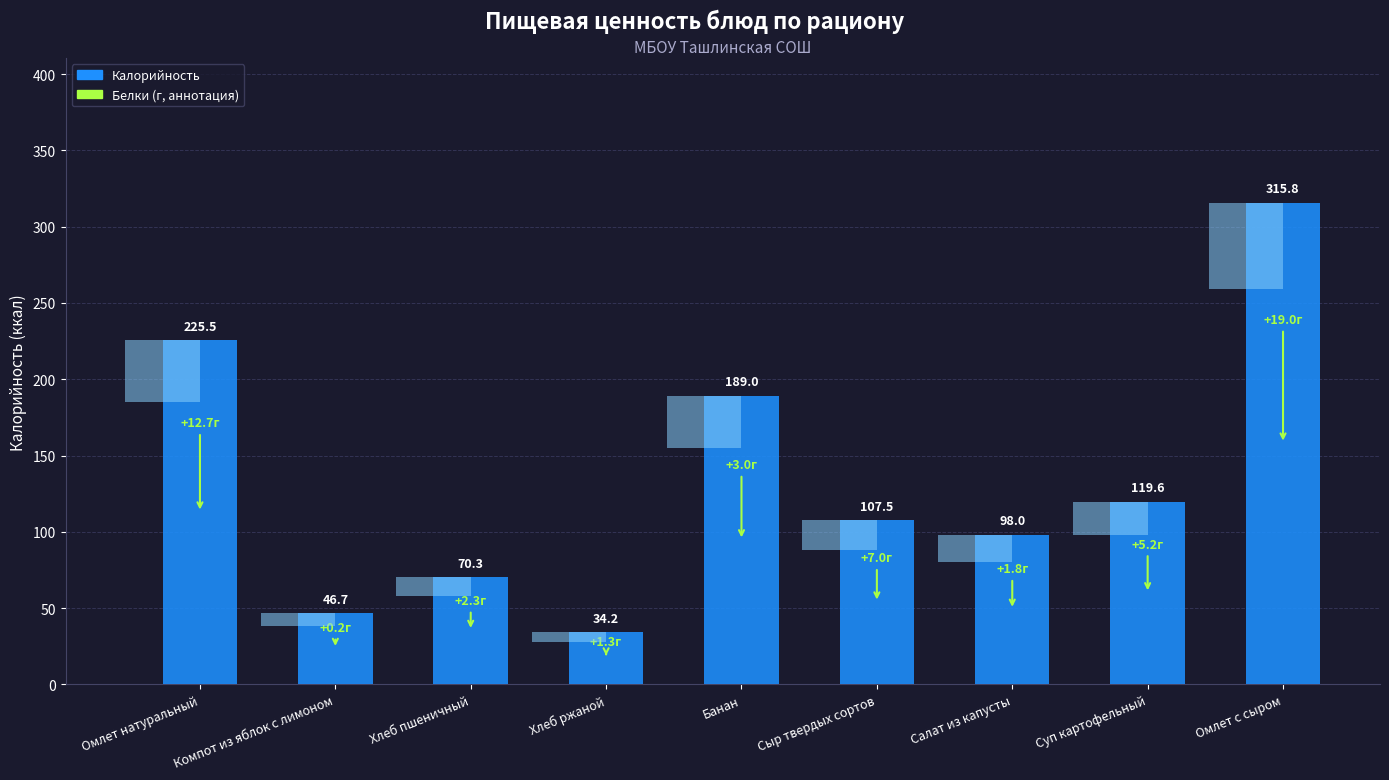

True or false: the data shows 11.4 at Хлеб ржаной.

False